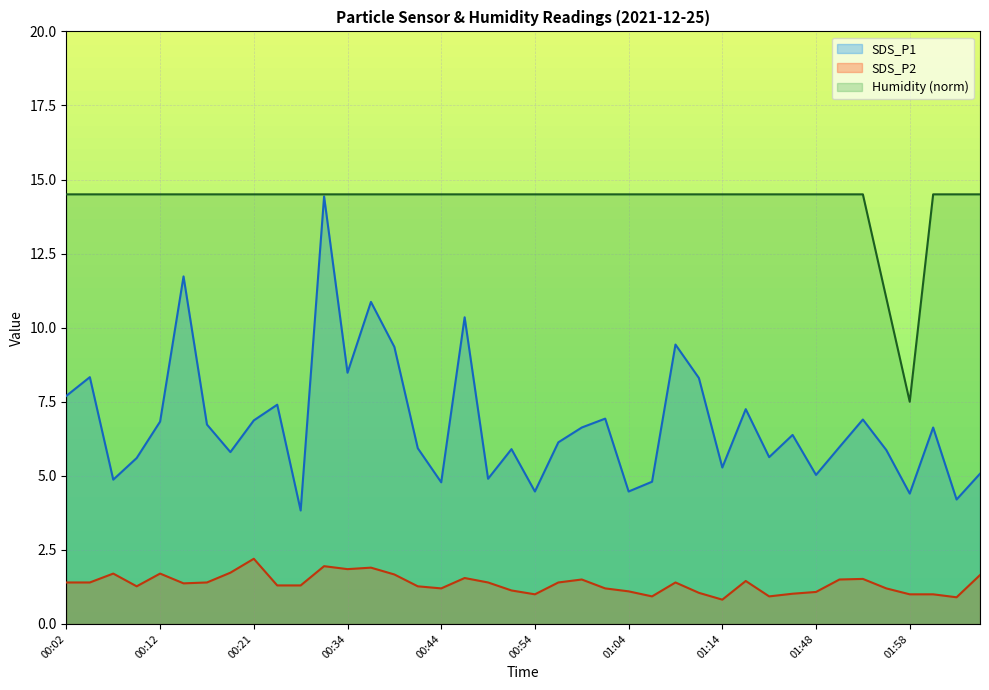

True or false: Humidity and SDS_P1 cross at least once.

False